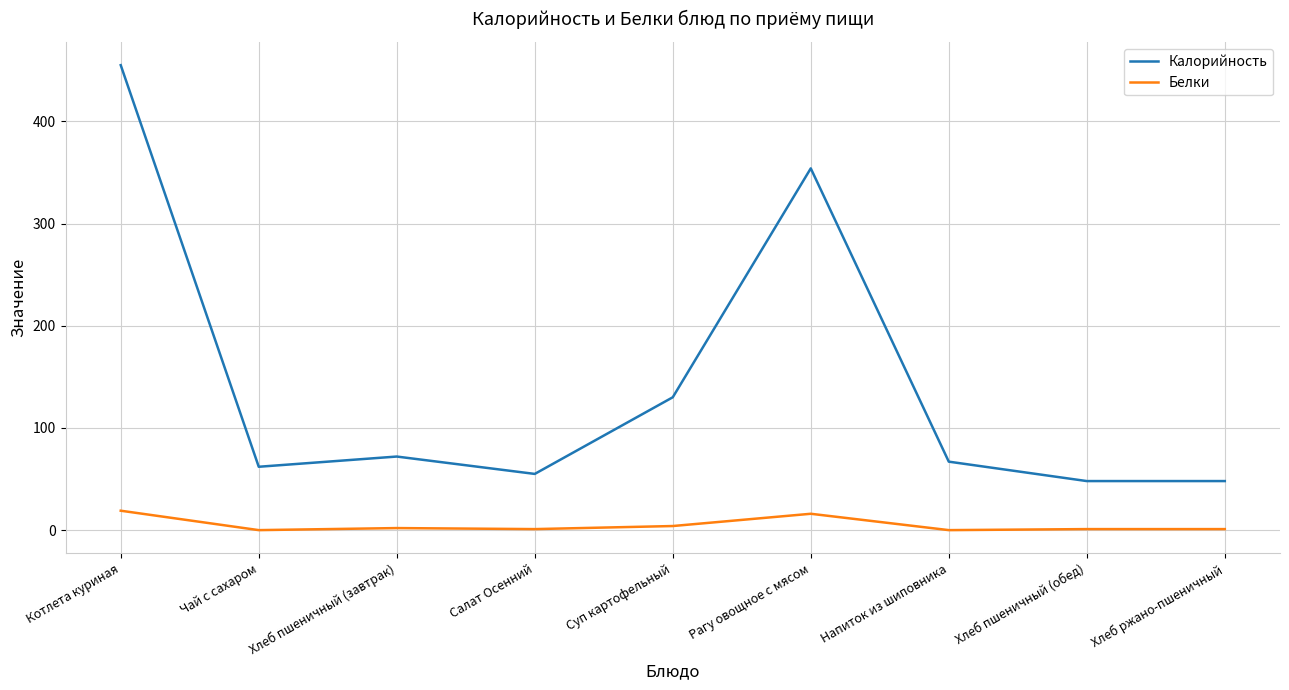

What is the difference between the maximum and second lowest values in the Белки series?

19